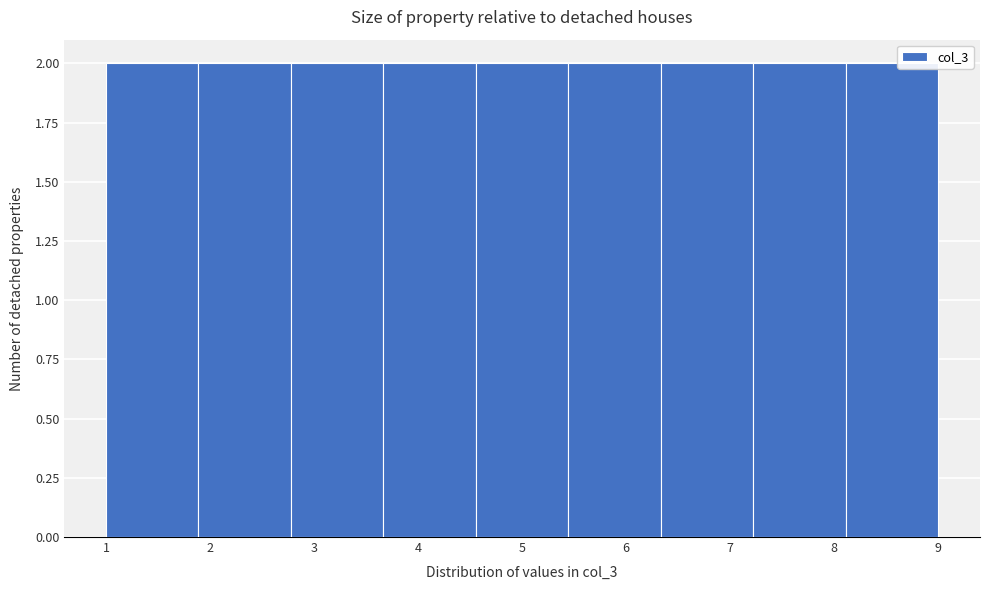

What is the height of the bar covering 7.2 to 8.1 on the x-axis? Neither the bar edges nor the heights are printed on the chart, so give them approximately, as read against the axes.

2